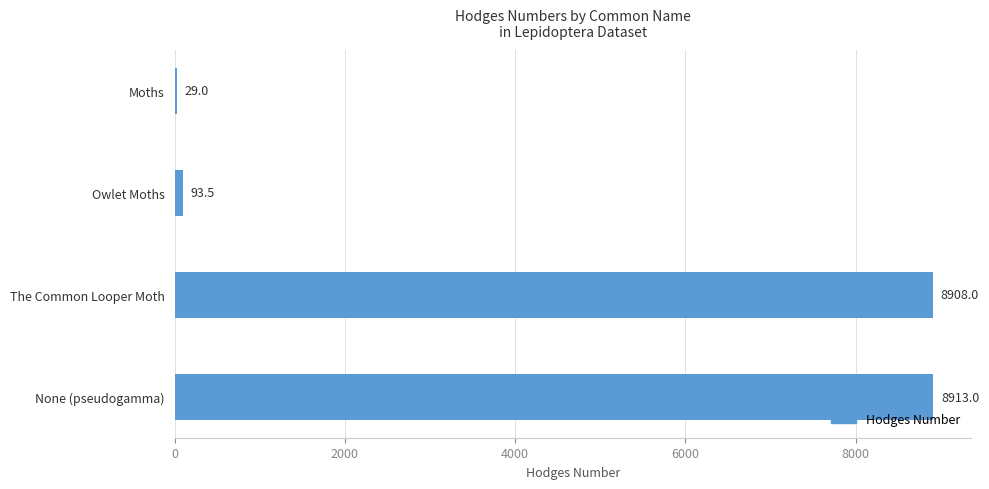

What is the average value?

4485.9